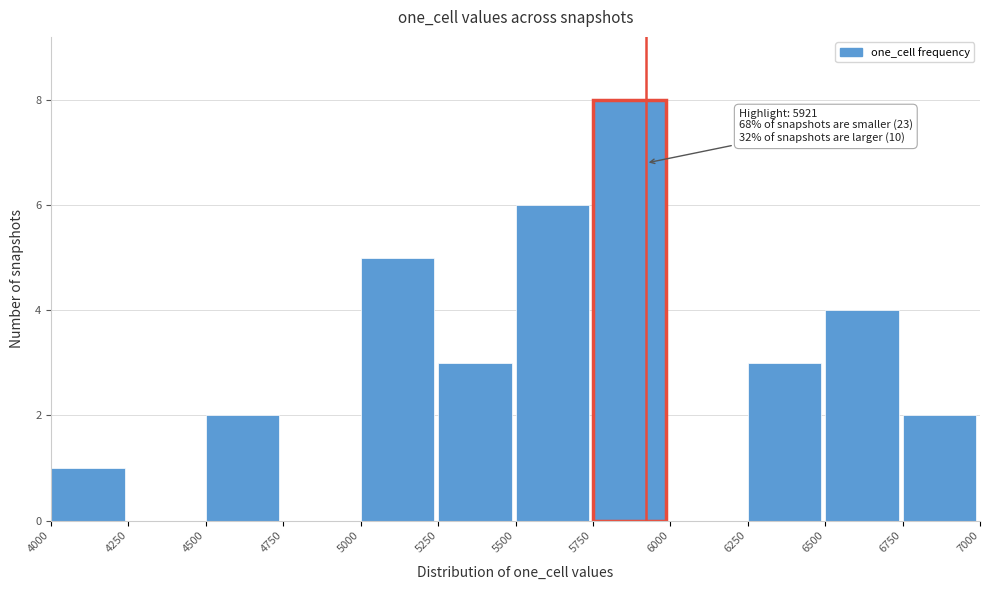

Which range on the x-axis has the tallest bar?

5750 to 6000